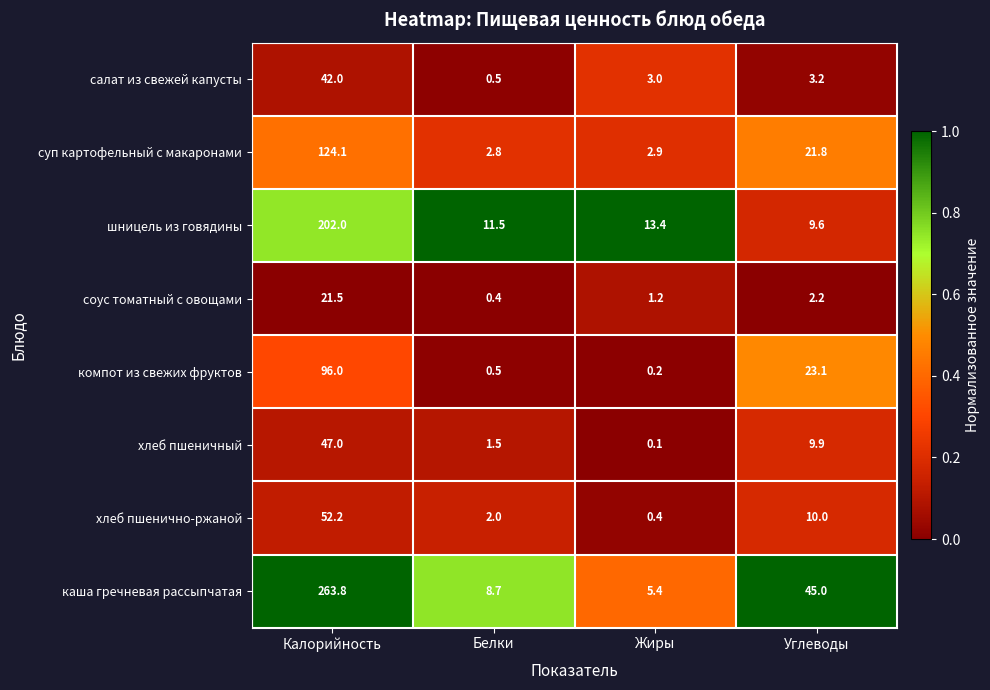

How many series are shown in this chart?

8